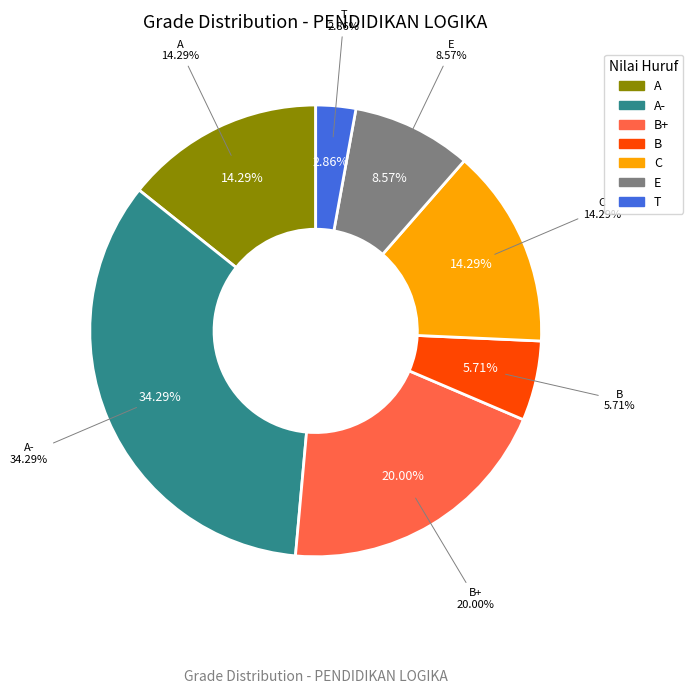

How many segments does this pie chart have?

7